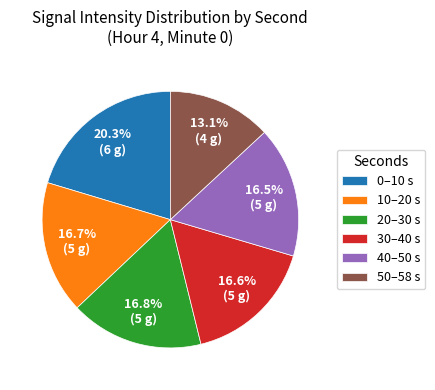

Combined, do 0–10 s and 40–50 s account for over 50%?

No